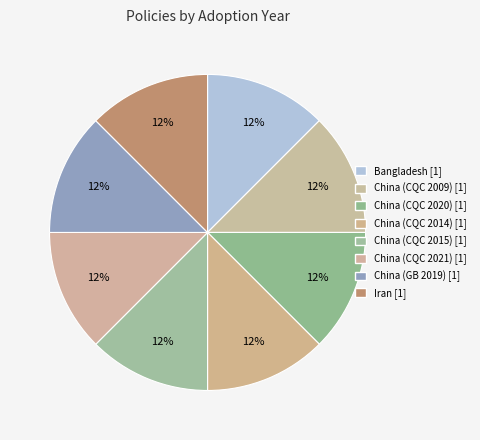

What percentage is the China (CQC 2014) slice, to the nearest percent?

12%